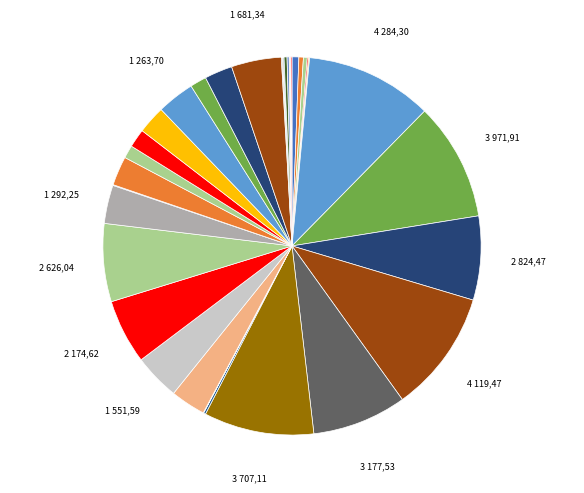

Count the number of slices in the pie.

36